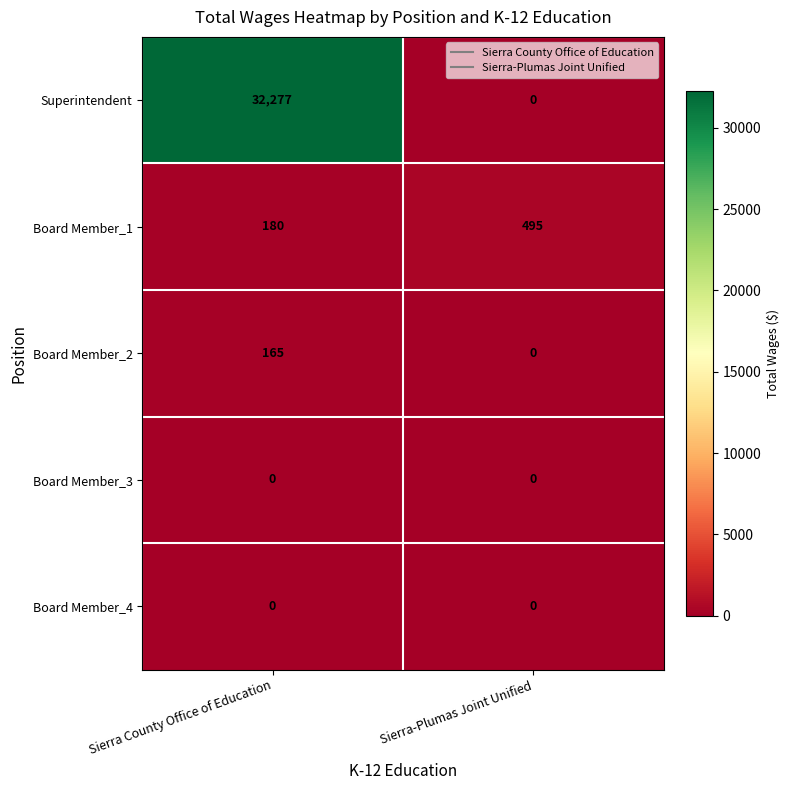

List the labels in order of Board Member_1 value, largest first.

Sierra-Plumas Joint Unified, Sierra County Office of Education